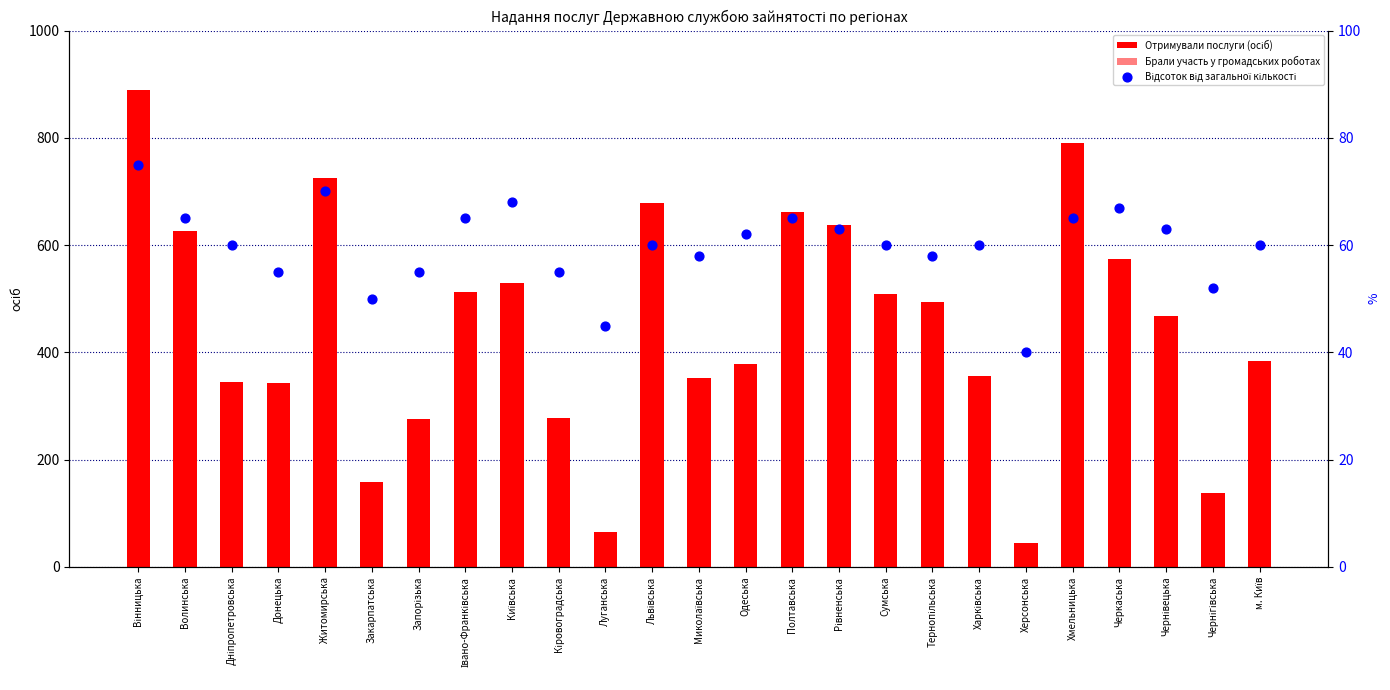

Which series has the largest Y range (max minus min)?

Отримували послуги (осіб)